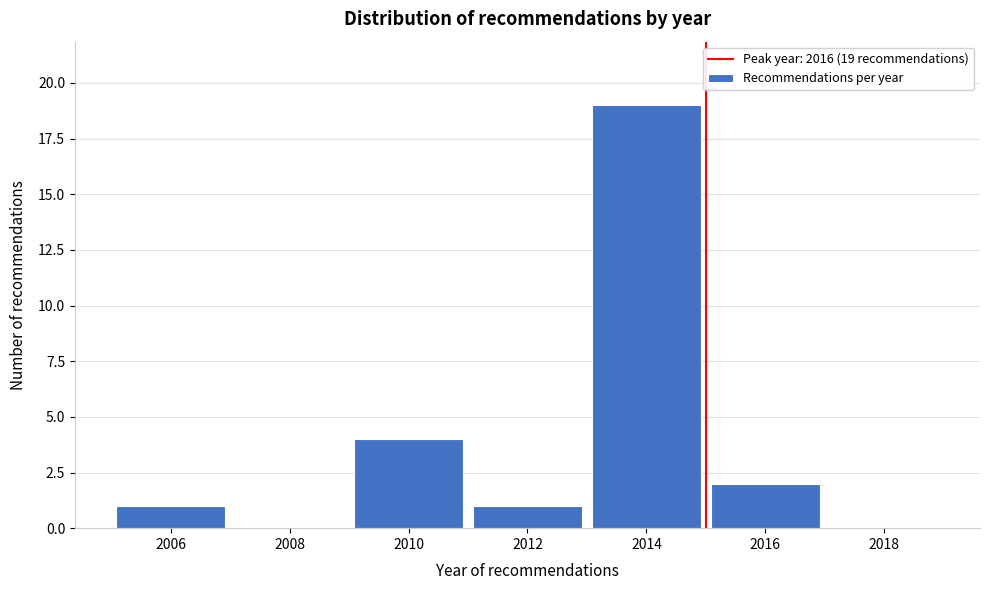

Reading left to right, what are all the values shown in this chart?

2006=1	2008=0	2010=4	2012=1	2014=19	2016=2	2018=0